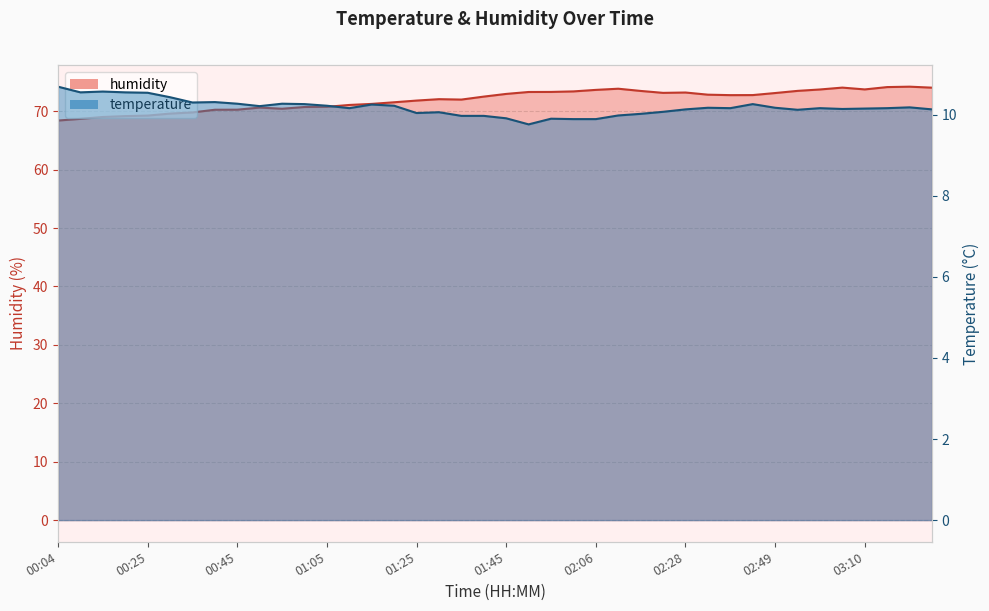

At which label is temperature closest to 10?

02:11